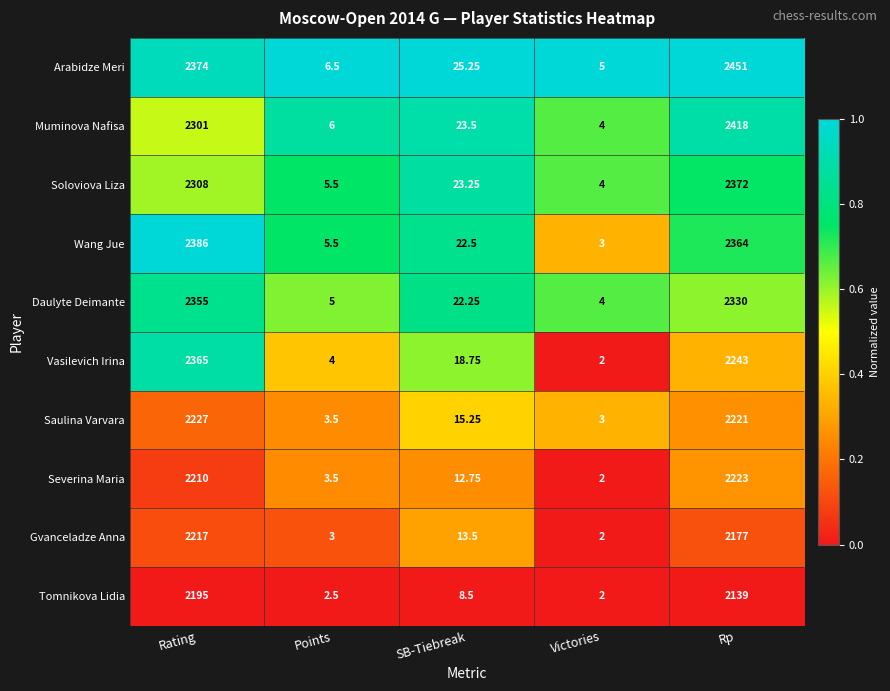

Is the value of Tomnikova Lidia at Rating greater than the value of Saulina Varvara at SB-Tiebreak?

Yes